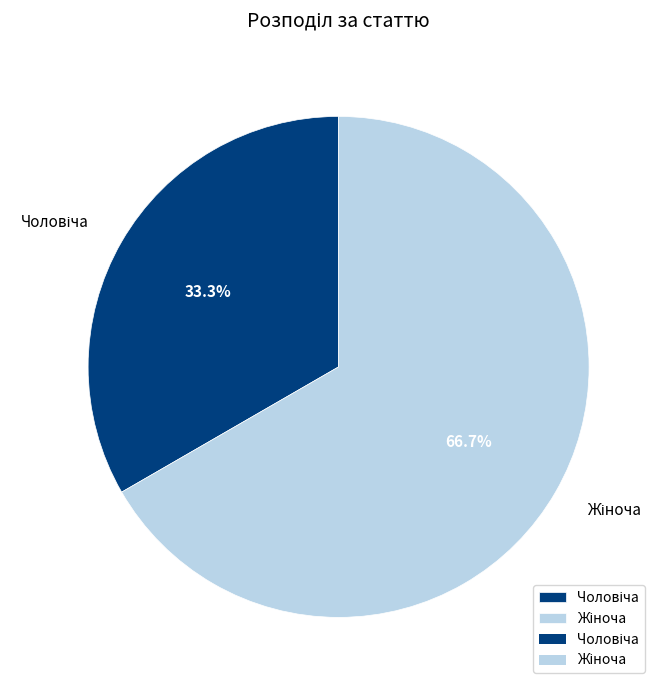

How many segments does this pie chart have?

2